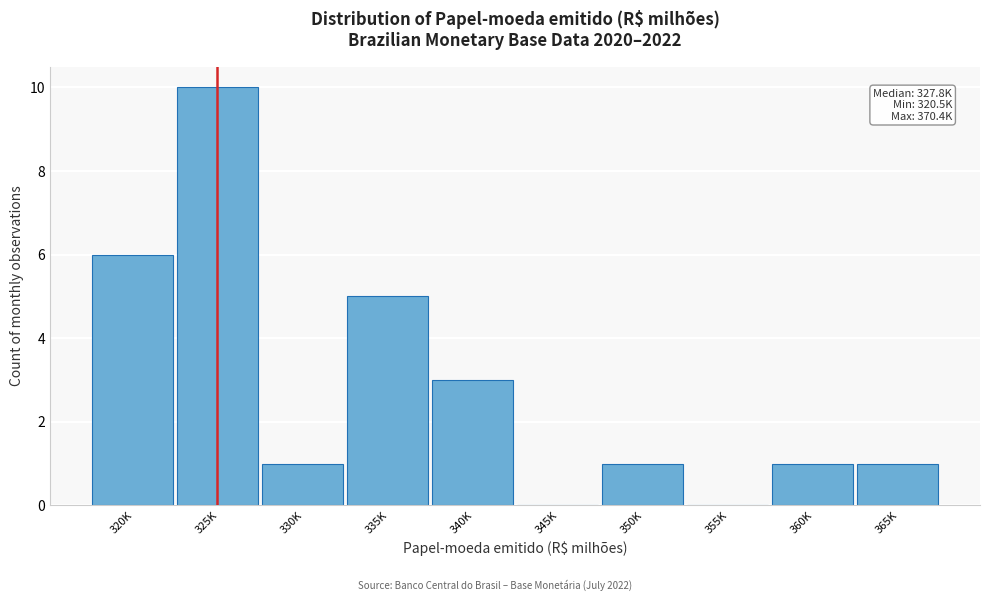

Reading left to right, extract all data points from this chart.

320K=6	325K=10	330K=1	335K=5	340K=3	345K=0	350K=1	355K=0	360K=1	365K=1